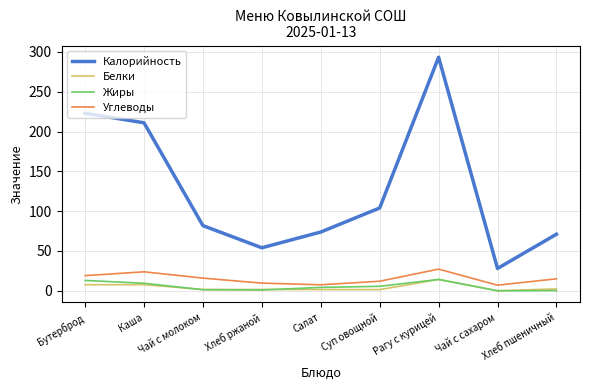

Where does the Углеводы series first go above 15?

Бутерброд